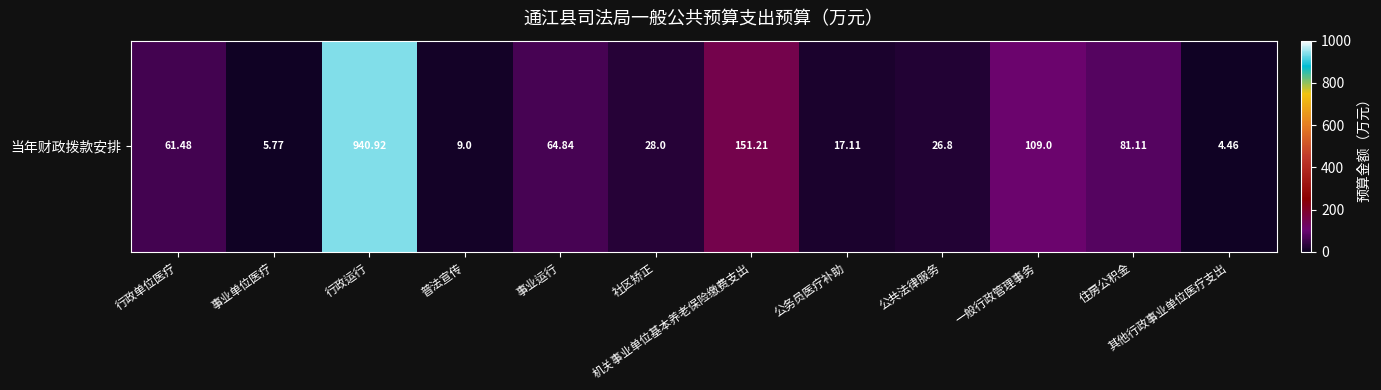

What is the sum of all values?

1499.7